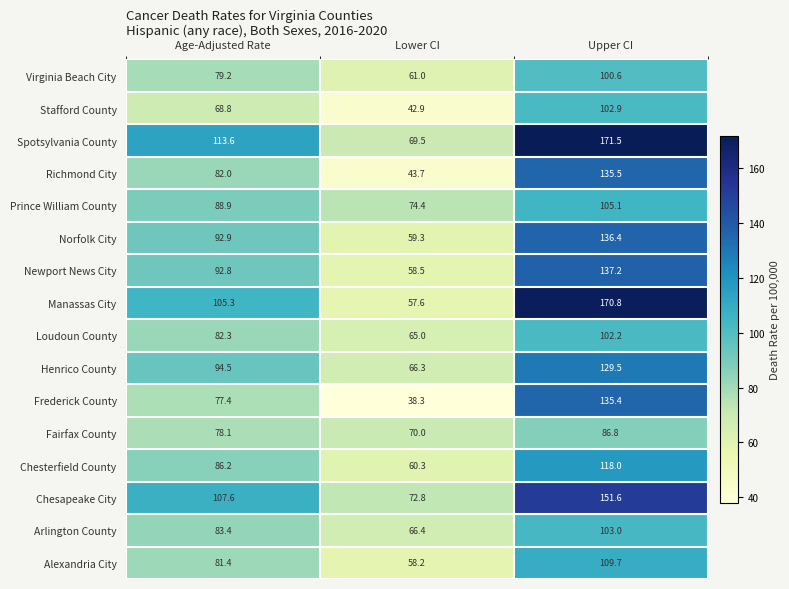

What is the difference between the maximum and minimum values in the Fairfax County series?

16.8